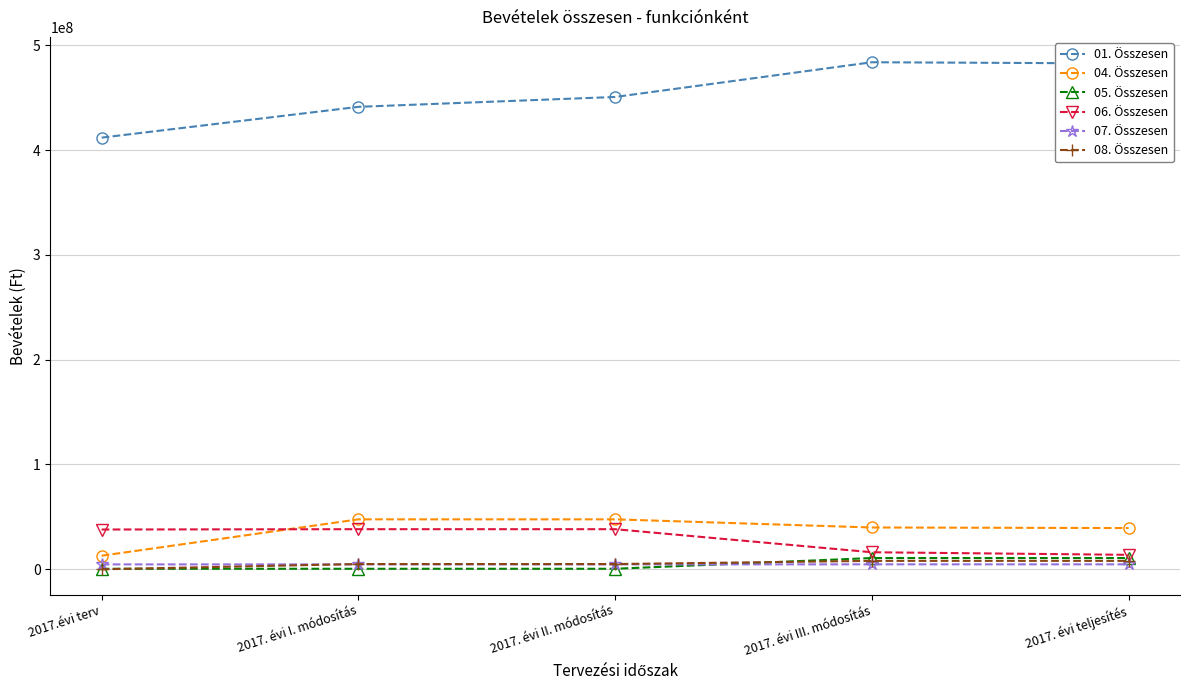

What is the average value of the 07. Összesen series?

4693720